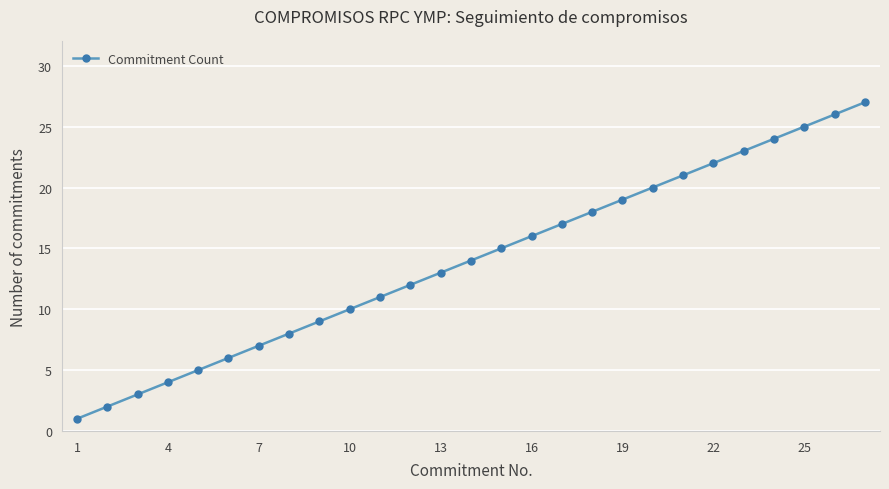

What is the difference between the maximum and second lowest values?

25